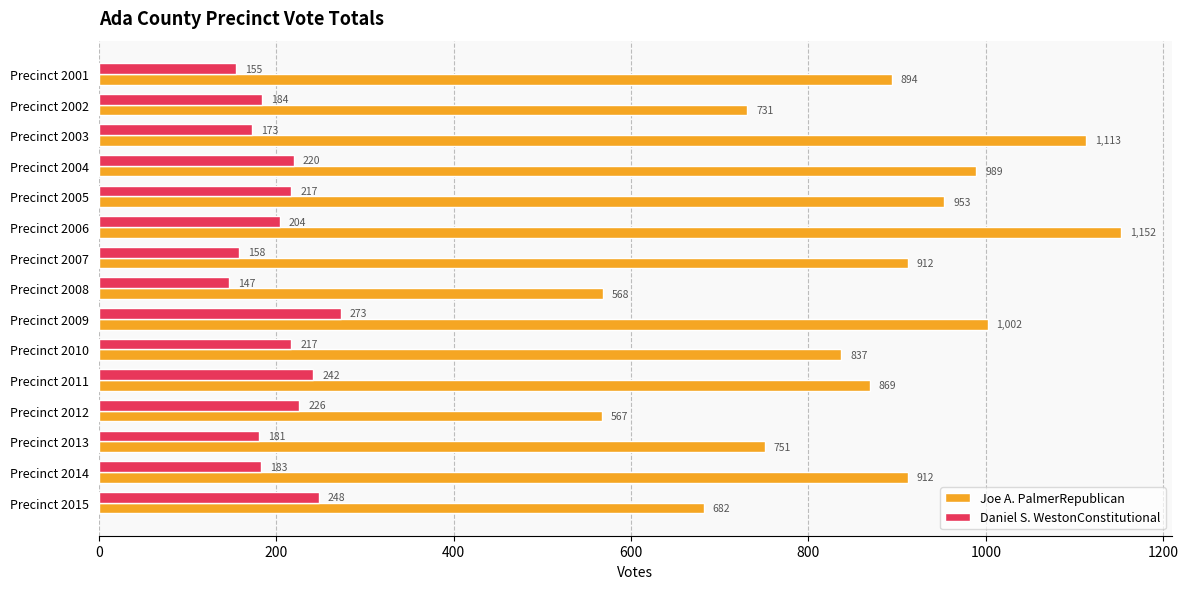

The Daniel S. WestonConstitutional series shows 76 at Precinct 2003. True or false?

False